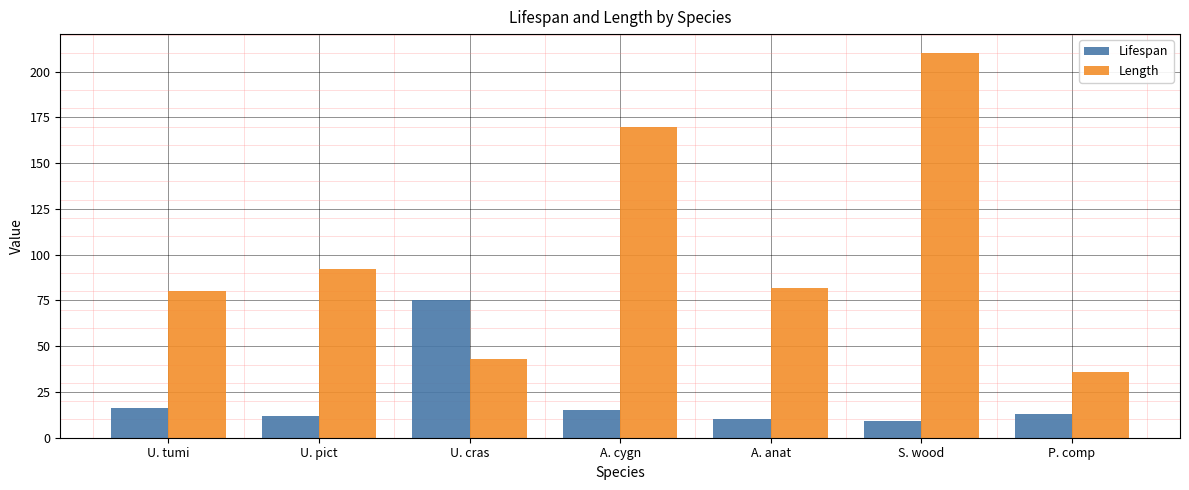

What is the spread (max minus min) of values at U. pict?

80